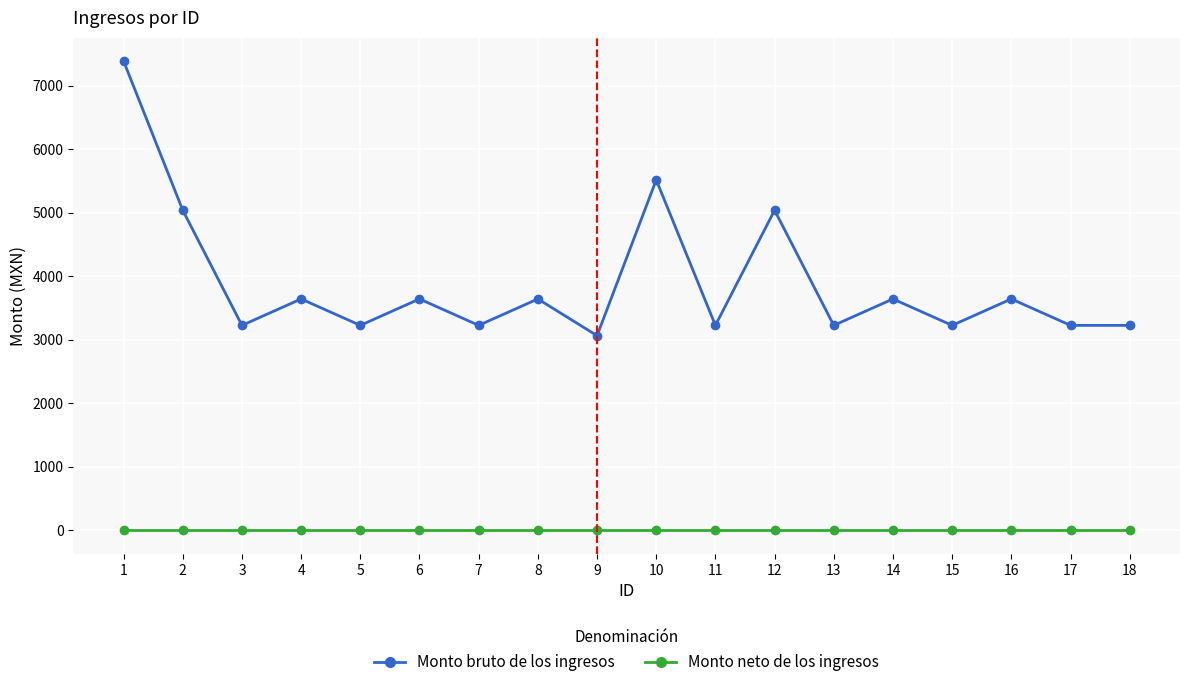

List the series in order of their peak value, highest first.

Monto bruto de los ingresos, Monto neto de los ingresos